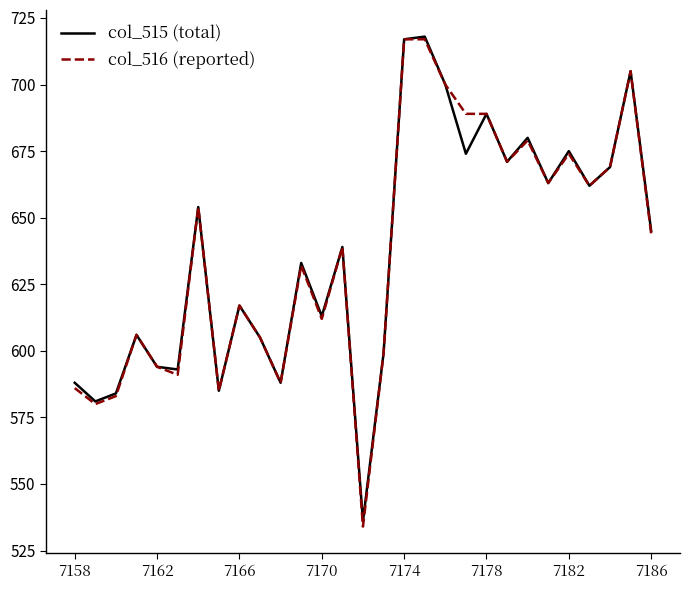

Which series has the largest range (max minus min)?

col_516 (reported)